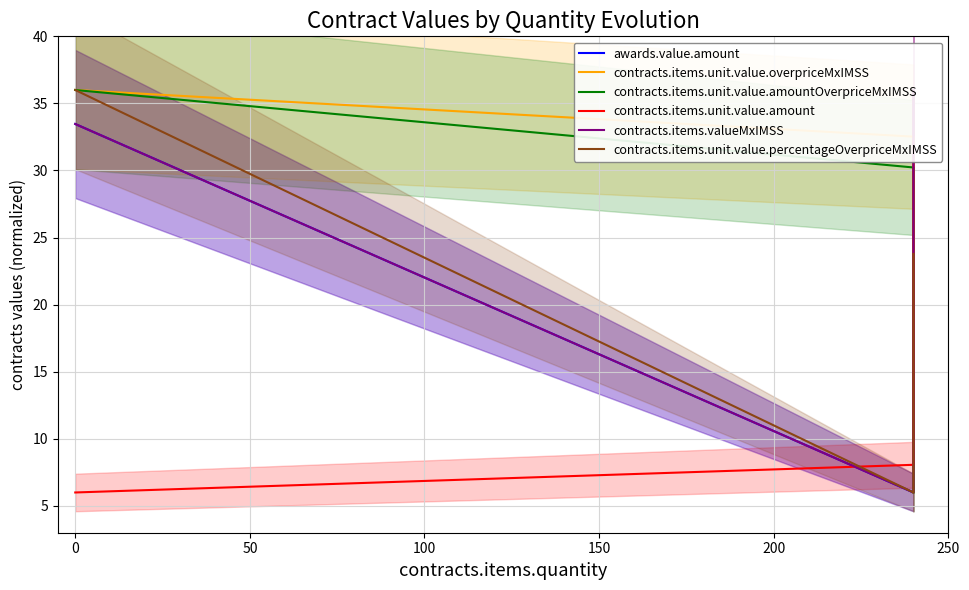

What is the approximate value of contracts.items.unit.value.amountOverpriceMxIMSS at 0?

36.0